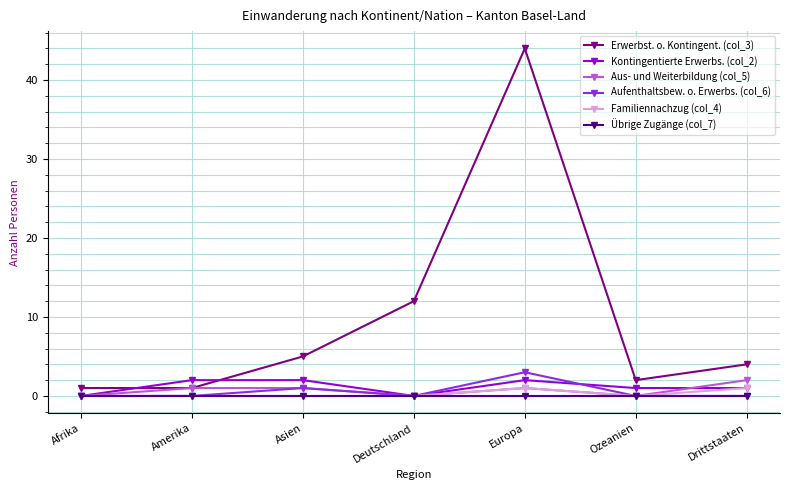

The value of Kontingentierte Erwerbs. (col_2) at Ozeanien is 1. True or false?

True